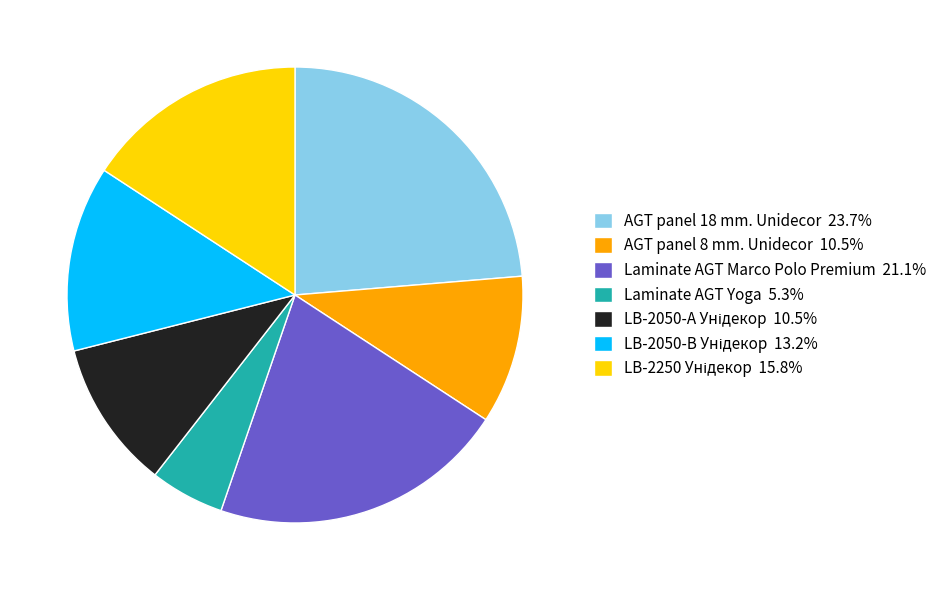

Do AGT panel 8 mm. Unidecor 10.5% and Laminate AGT Marco Polo Premium 21.1% together represent more than half of the pie?

No